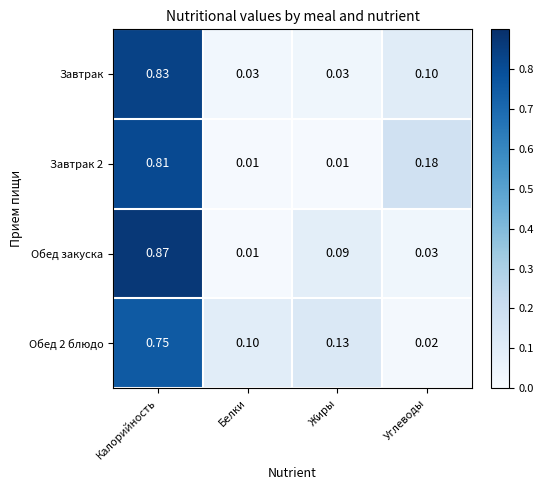

Between Калорийность and Белки, which series saw the biggest shift?

Обед закуска